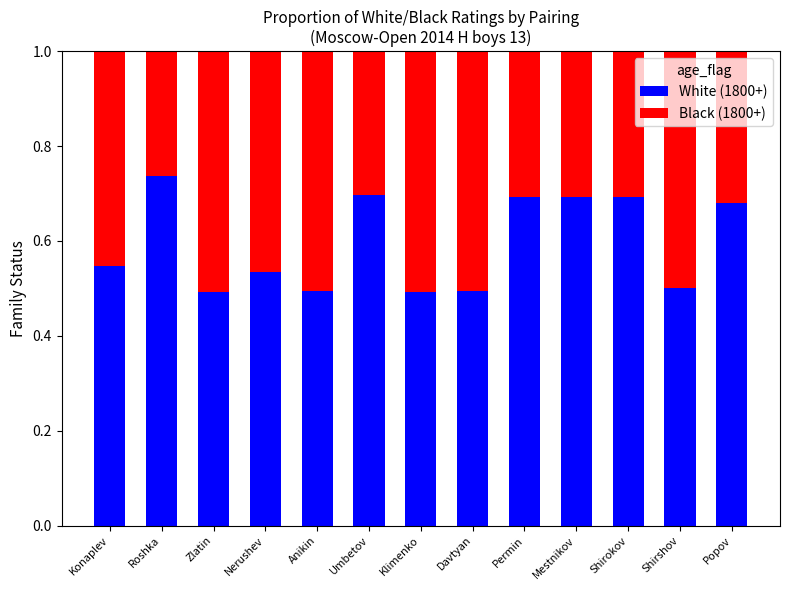

Count the White (1800+) values in the range 0 to 1.

13